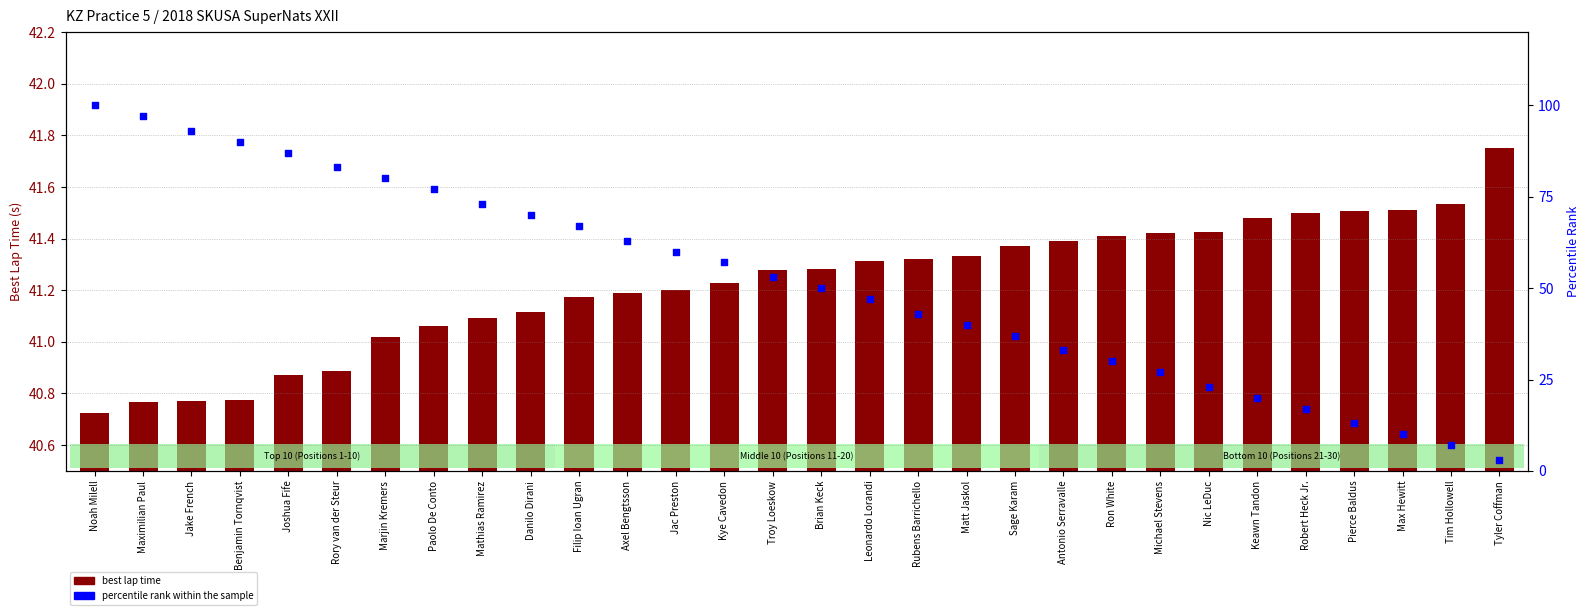

What are all the series names shown in the legend?

best lap time, percentile rank within the sample